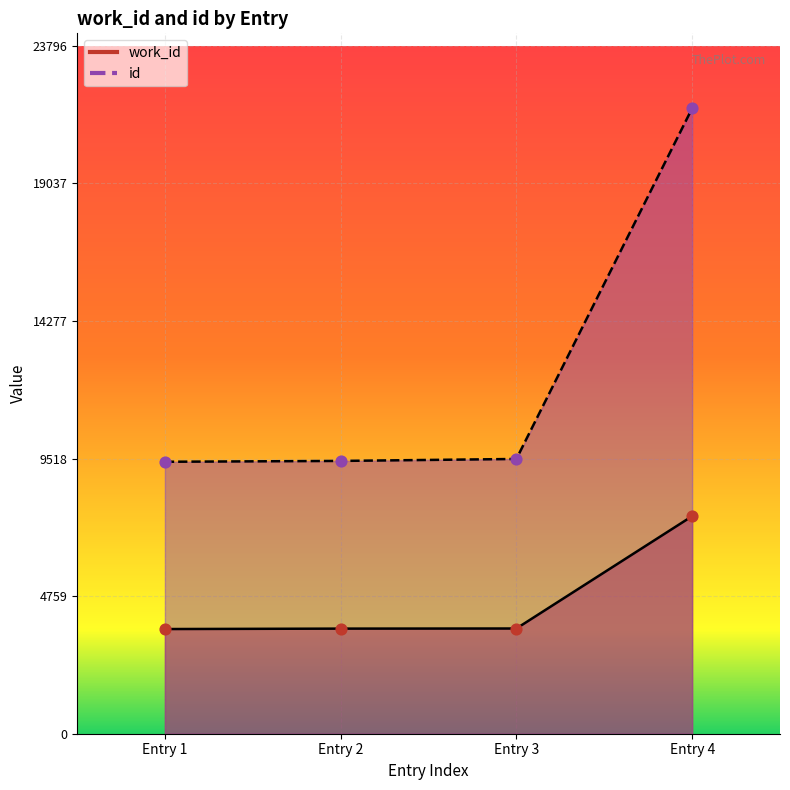

Which series has the largest total across all categories?

id